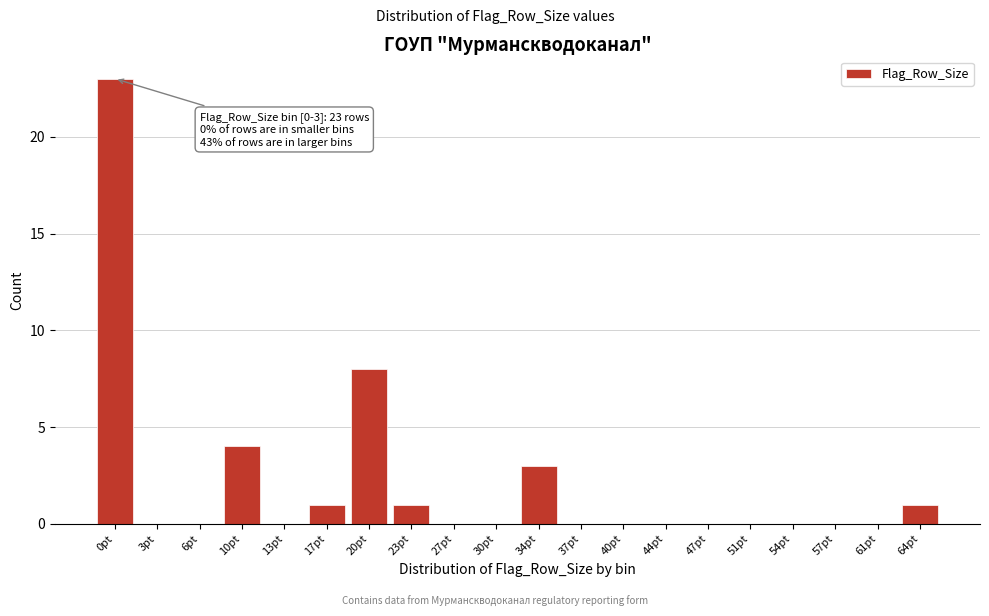

Reading left to right, extract all data points from this chart.

0pt=23	3pt=0	6pt=0	10pt=4	13pt=0	17pt=1	20pt=8	23pt=1	27pt=0	30pt=0	34pt=3	37pt=0	40pt=0	44pt=0	47pt=0	51pt=0	54pt=0	57pt=0	61pt=0	64pt=1